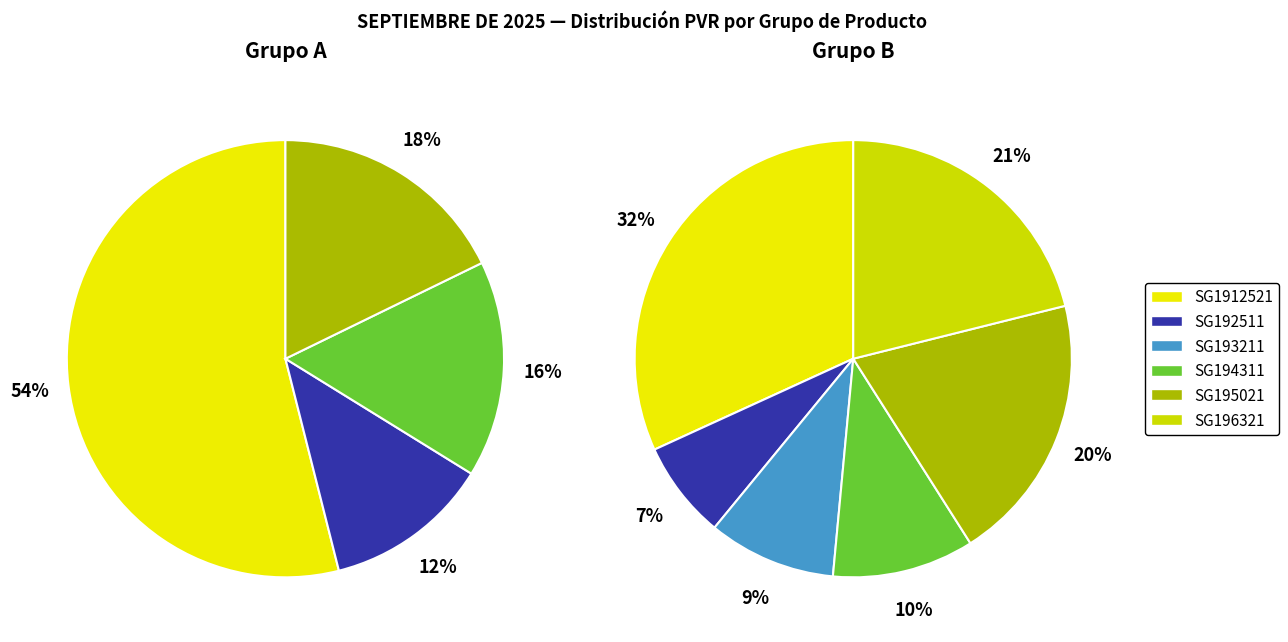

To the nearest percent, what portion does SG1912521 represent?

32%